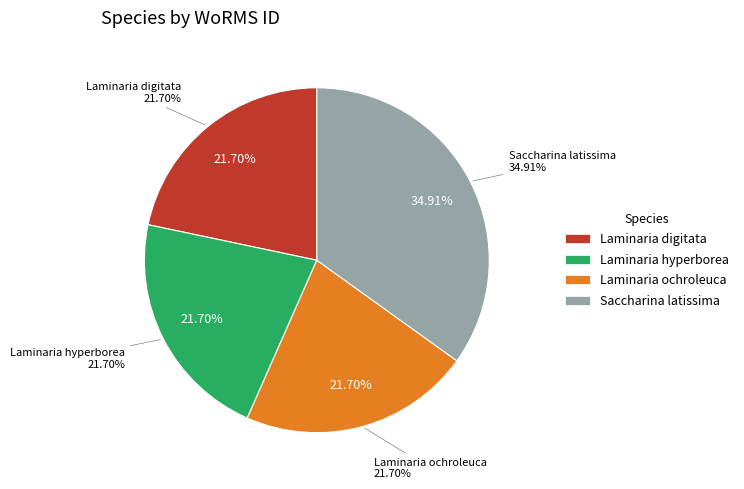

To the nearest percent, what portion does Laminaria digitata represent?

22%